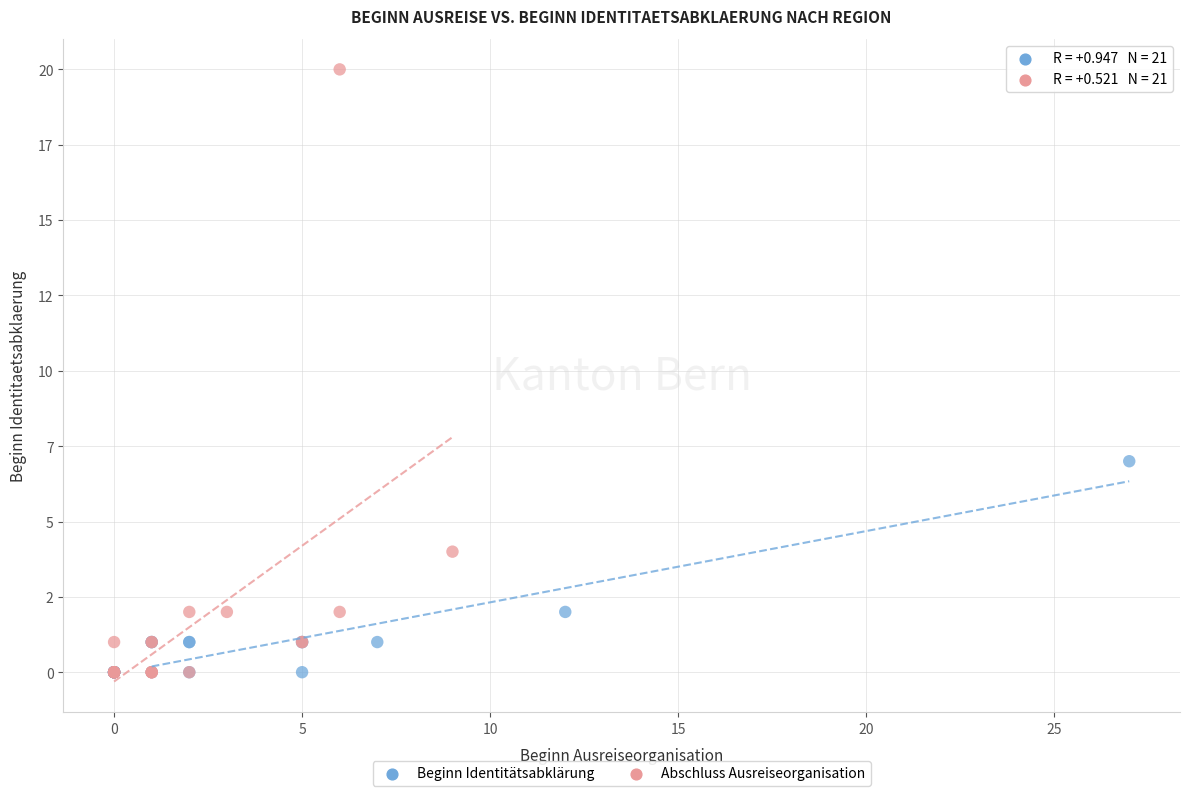

Which series contains the highest Y value?

Abschluss Ausreiseorganisation